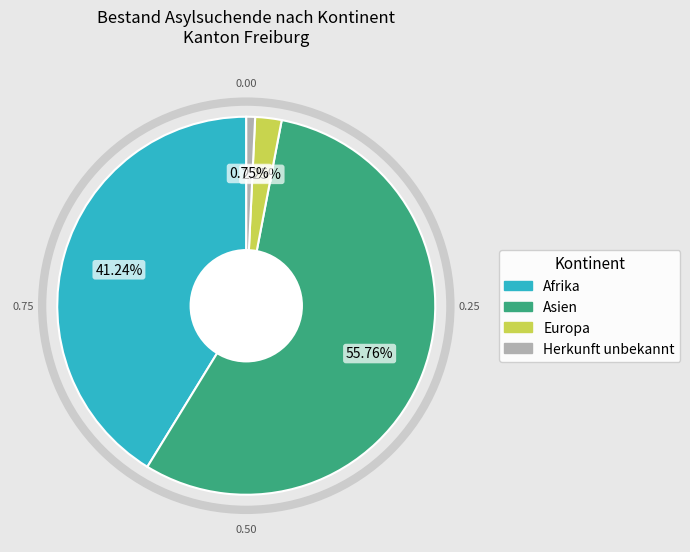

To the nearest percent, what portion does Herkunft unbekannt represent?

1%